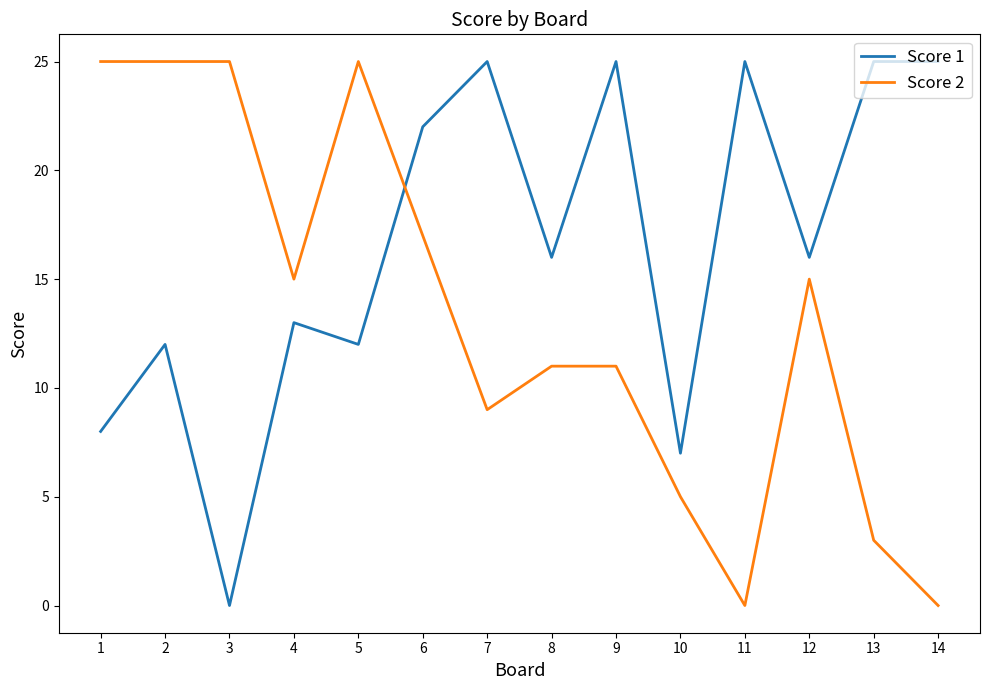

What is the maximum value for Score 1?

25